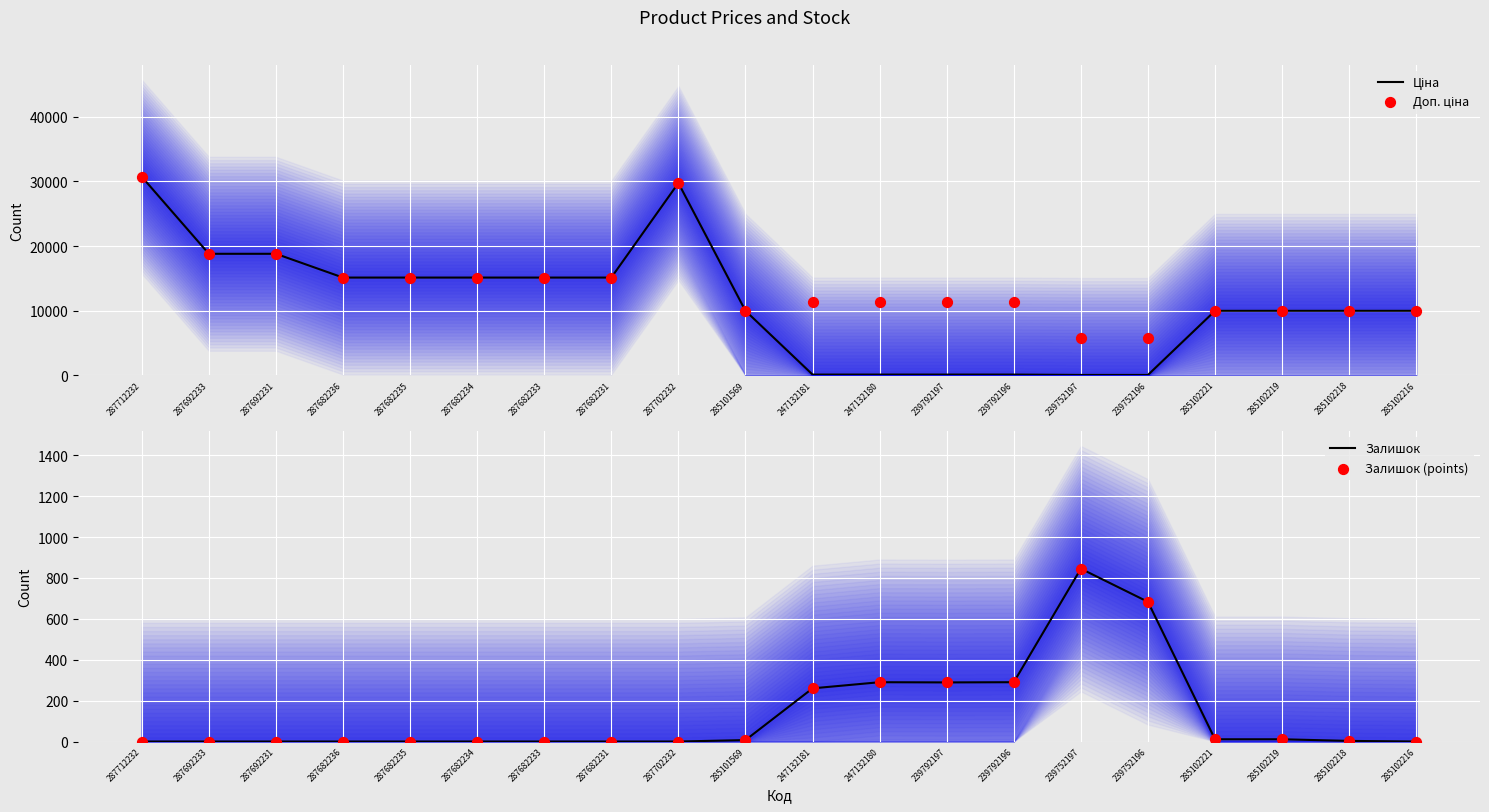

At which category is the sum across all series the highest?

287712232